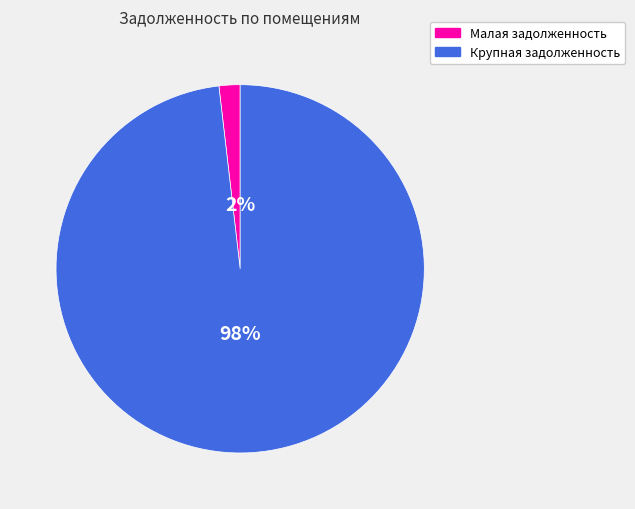

Does any single category account for the majority?

Yes